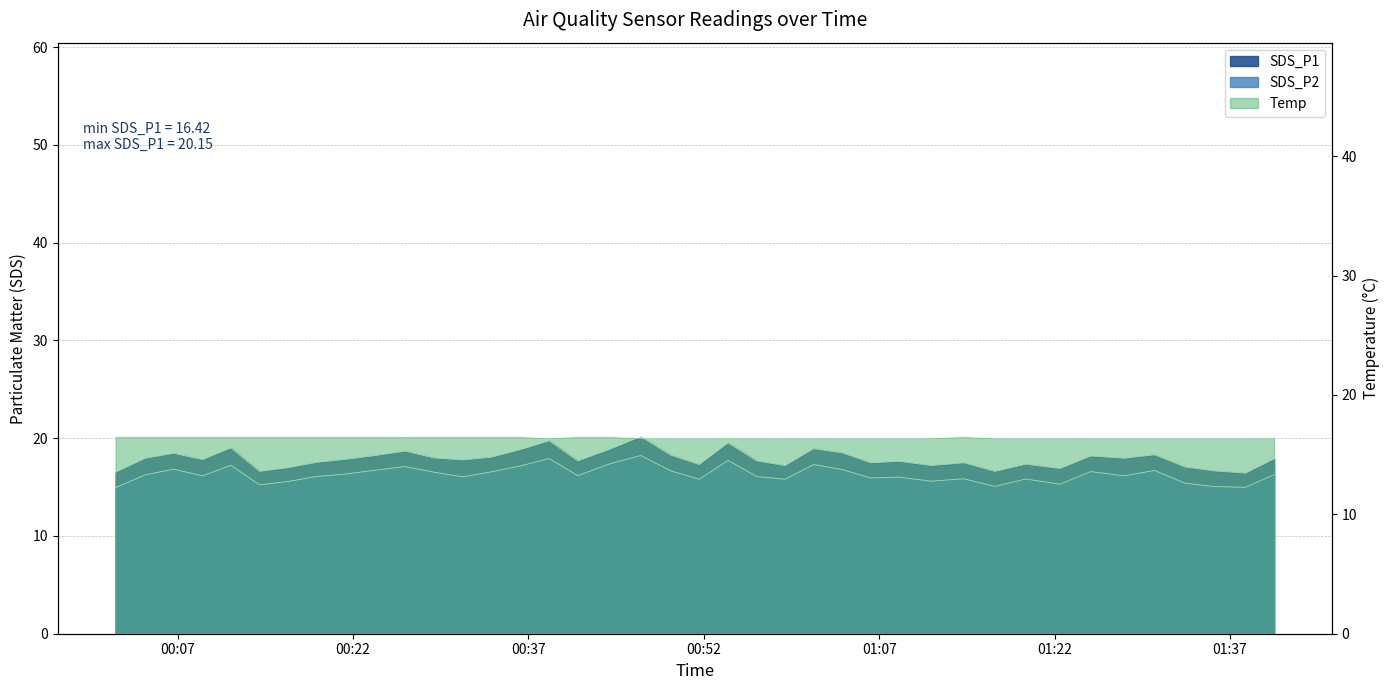

What is the difference between the second highest and second lowest values in the SDS_P2 series?

2.9